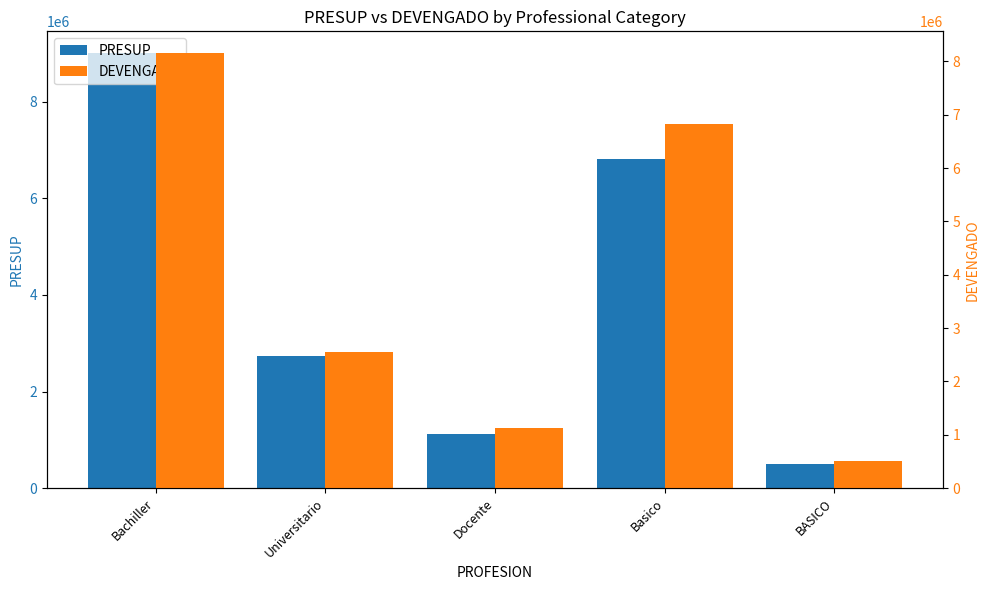

What is the difference between the second highest and second lowest values in the PRESUP series?

5700000